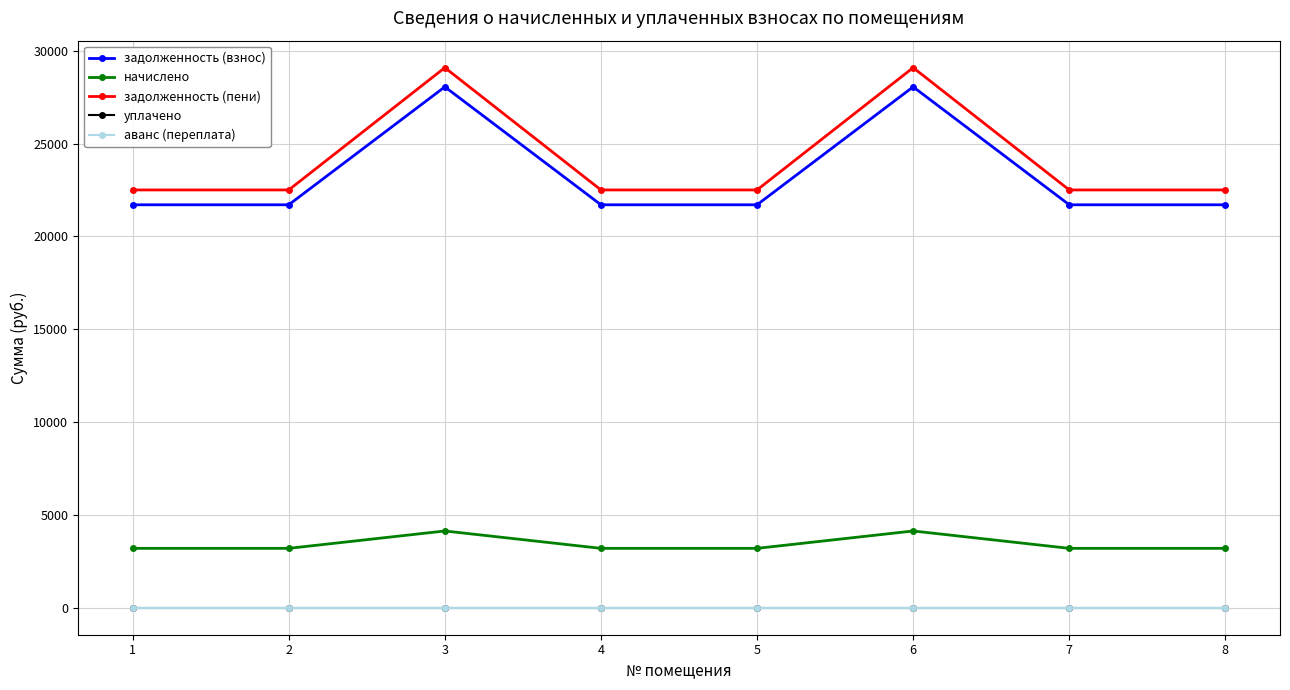

How many categories are shown in the chart?

8